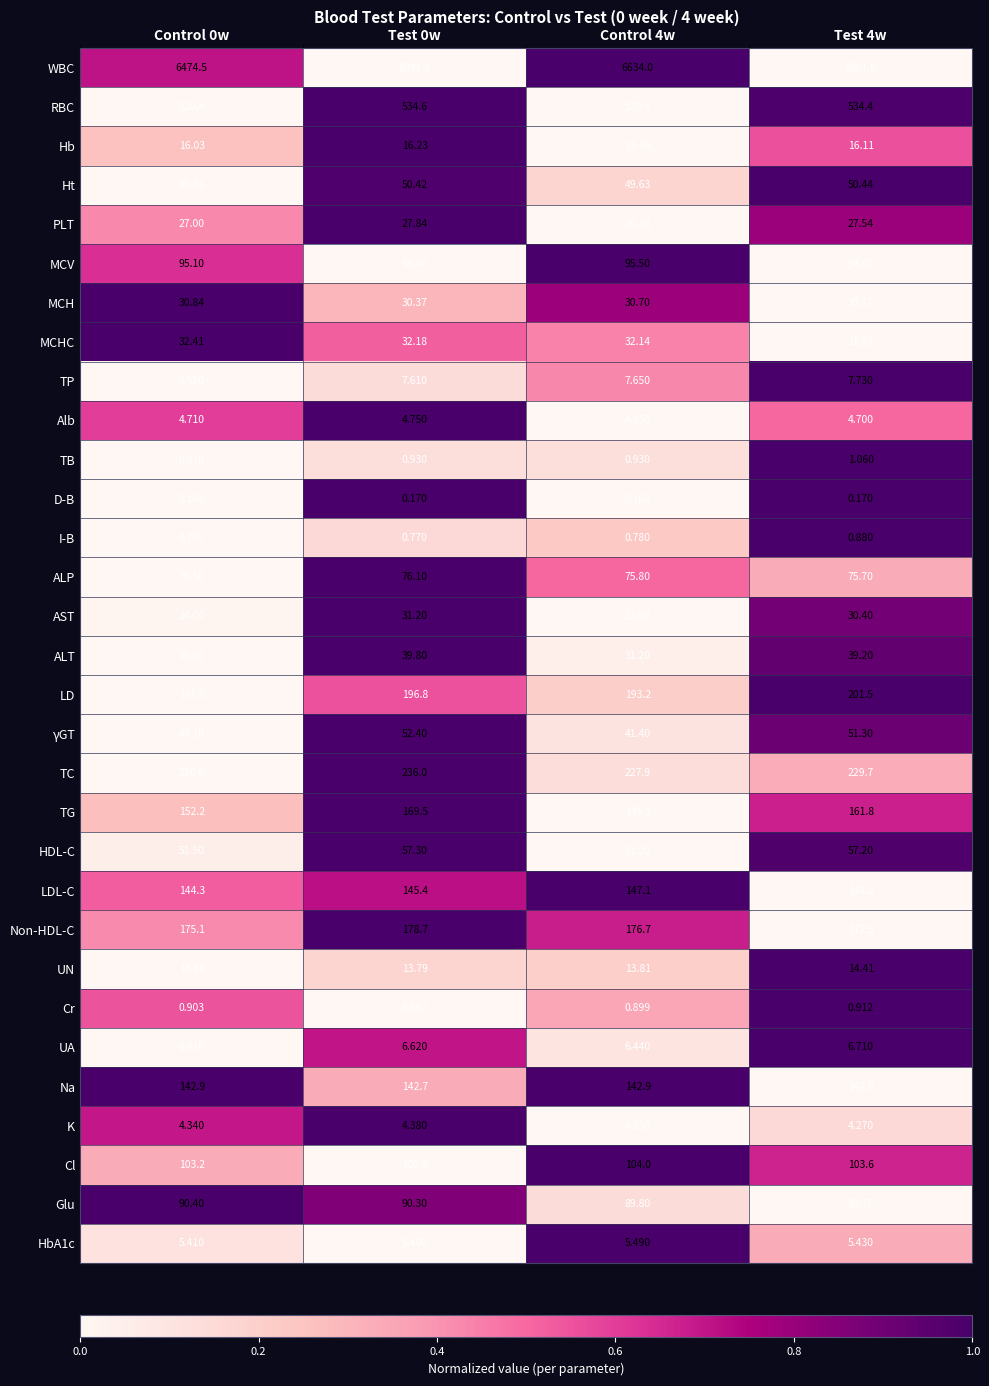

What is the greatest value displayed?

6634.0